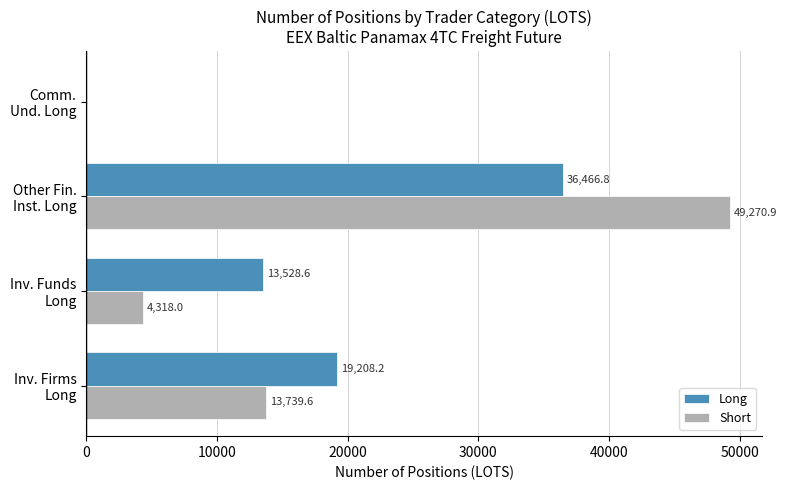

What is the maximum value for Long?

36466.8